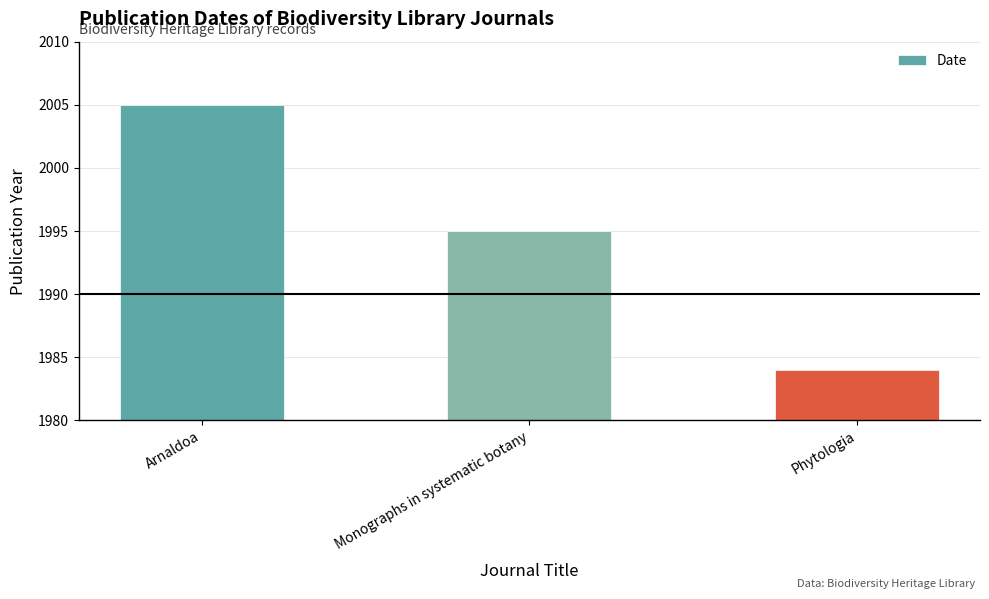

Read the value at Monographs in systematic botany, to the nearest 5.

1995